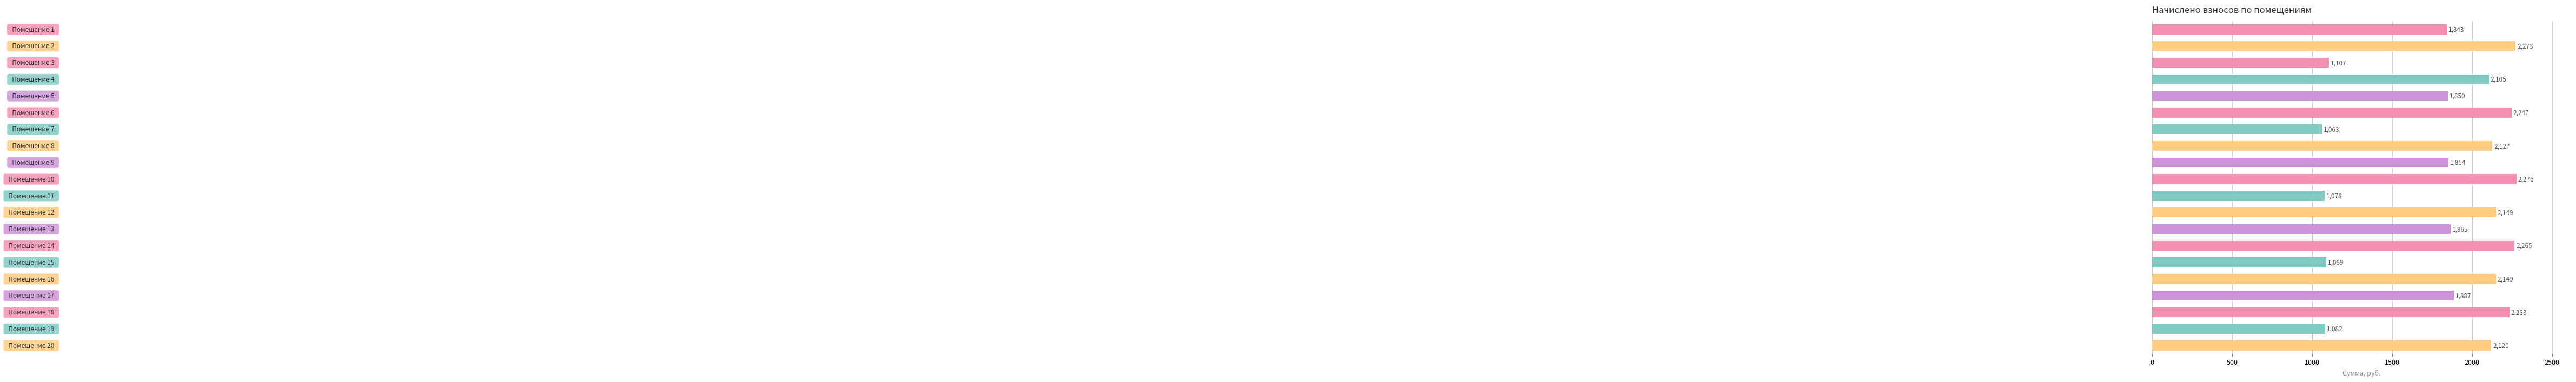

How many data points are above 2105?

10